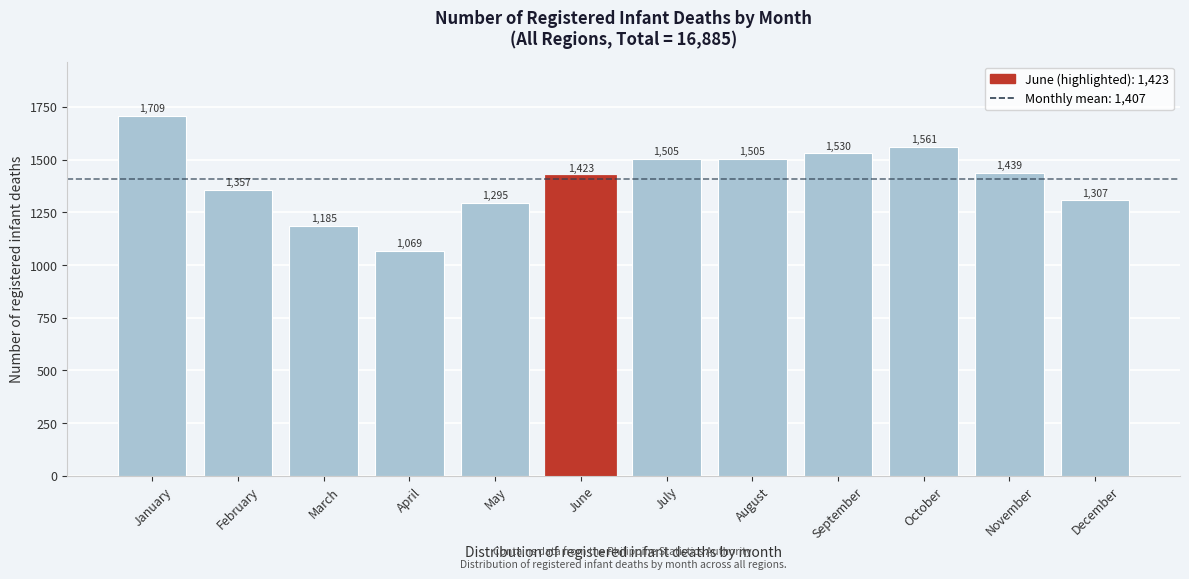

Reading right to left, transcribe all the data shown in this chart.

1307	1439	1561	1530	1505	1505	1423	1295	1069	1185	1357	1709